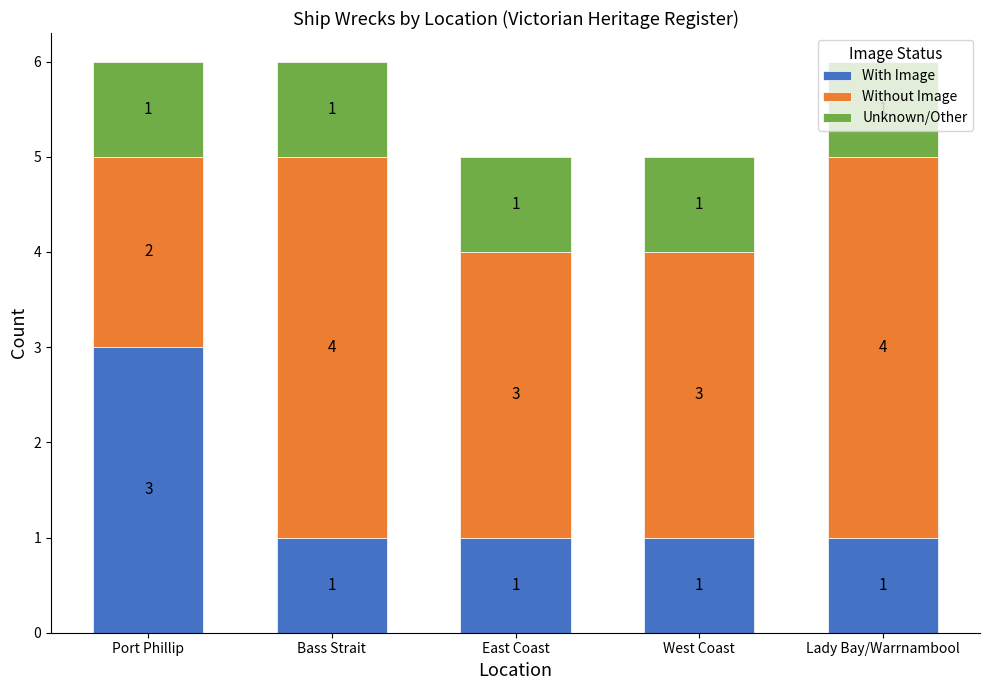

What is the approximate value of With Image at Port Phillip?

3